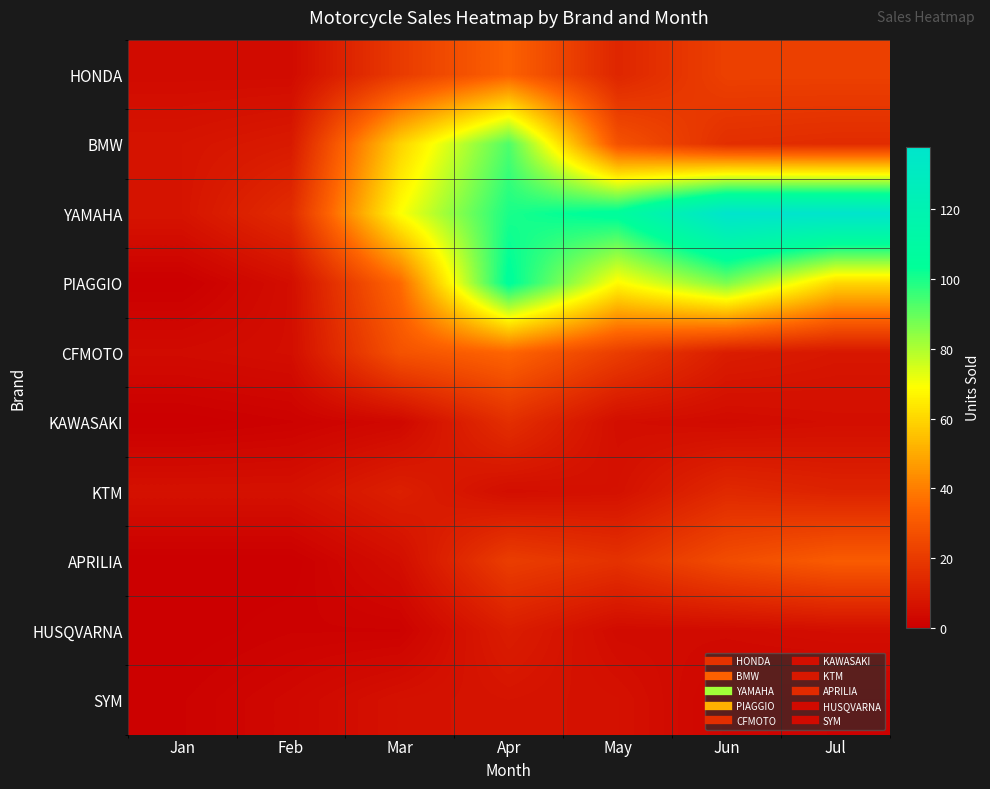

Reading right to left, list all the values displayed in this chart.

HONDA: Jul=22	Jun=22	May=13	Apr=33	Mar=20	Feb=4	Jan=4
BMW: Jul=15	Jun=16	May=28	Apr=93	Mar=59	Feb=9	Jan=7
YAMAHA: Jul=138	Jun=138	May=106	Apr=100	Mar=69	Feb=15	Jan=7
PIAGGIO: Jul=60	Jun=87	May=68	Apr=105	Mar=35	Feb=5	Jan=0
CFMOTO: Jul=8	Jun=10	May=21	Apr=34	Mar=28	Feb=5	Jan=4
KAWASAKI: Jul=5	Jun=4	May=5	Apr=16	Mar=3	Feb=1	Jan=0
KTM: Jul=12	Jun=14	May=6	Apr=5	Mar=11	Feb=6	Jan=6
APRILIA: Jul=31	Jun=26	May=17	Apr=21	Mar=5	Feb=0	Jan=0
HUSQVARNA: Jul=5	Jun=4	May=4	Apr=10	Mar=1	Feb=1	Jan=0
SYM: Jul=1	Jun=2	May=6	Apr=7	Mar=6	Feb=3	Jan=1